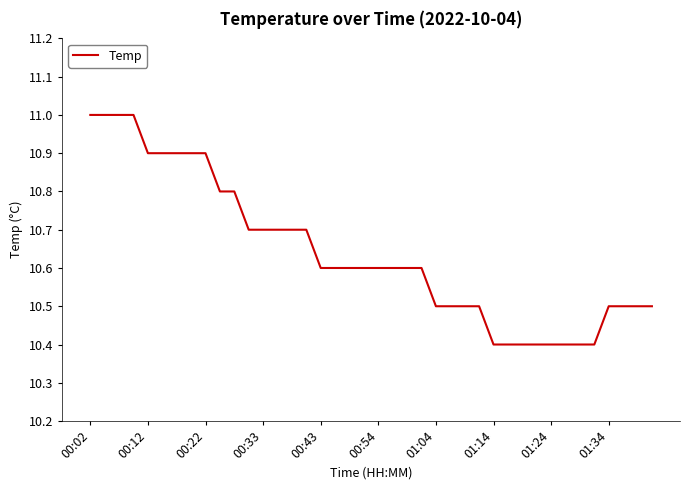

What is the greatest value displayed?

11.0